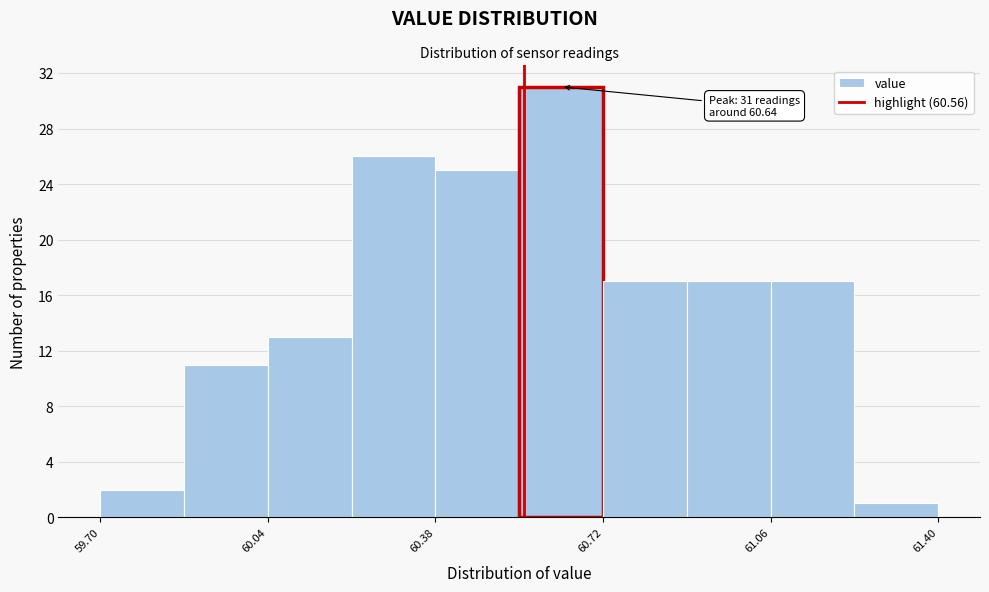

Read against the x-axis, roughly where is the centre of the tallest bar?

60.65